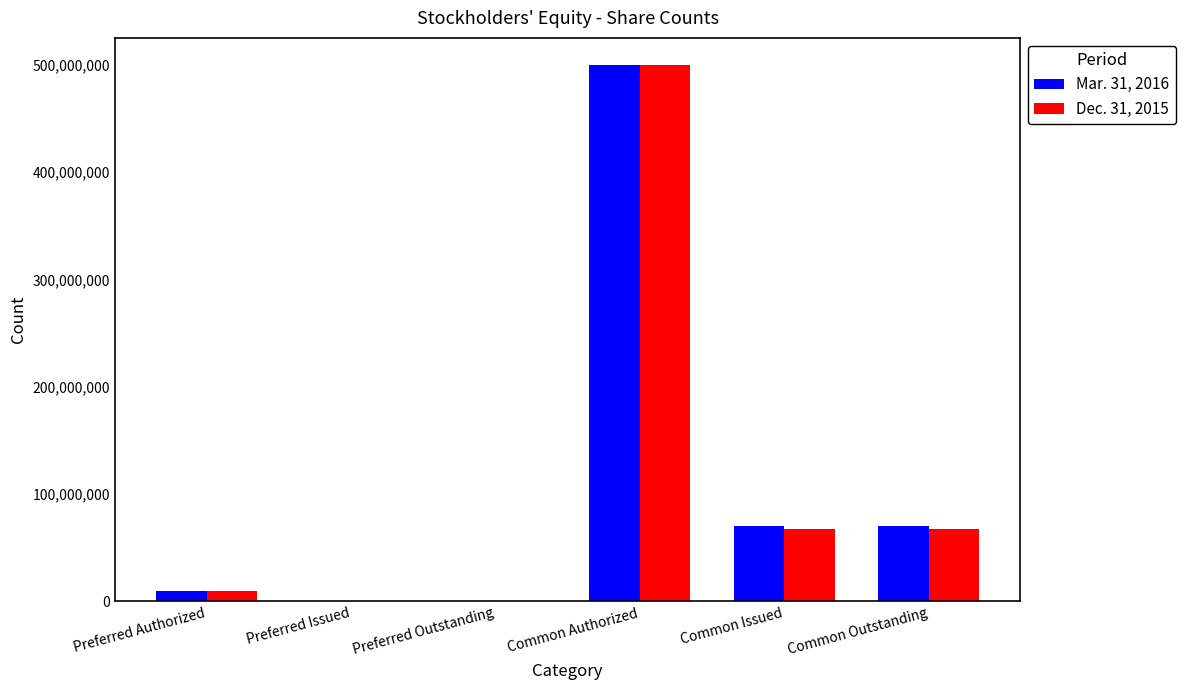

Is it true that Dec. 31, 2015 equals 731233838 at Common Authorized?

False